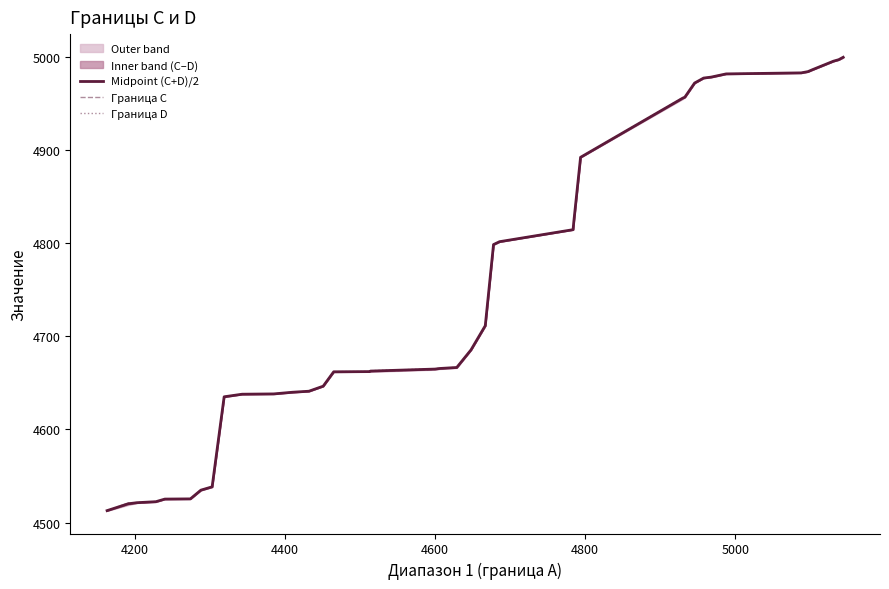

The Граница D series shows 3168.8 at 35. True or false?

False